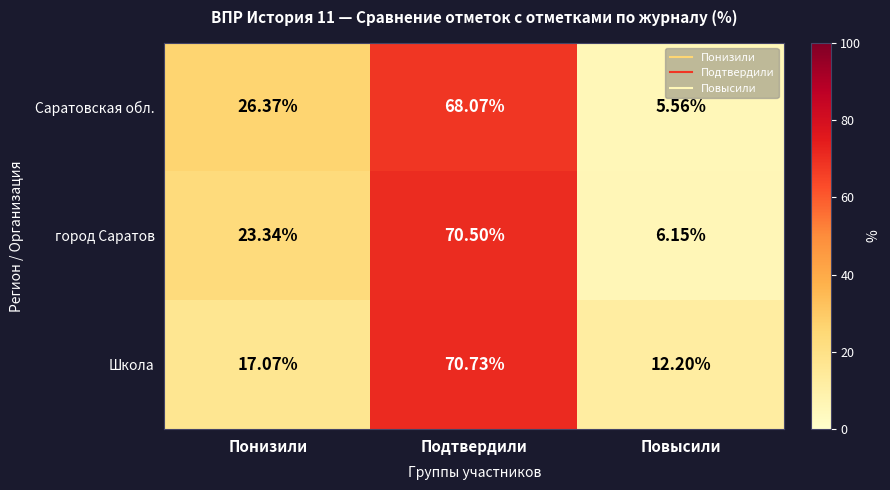

Which series has the widest spread of values?

город Саратов